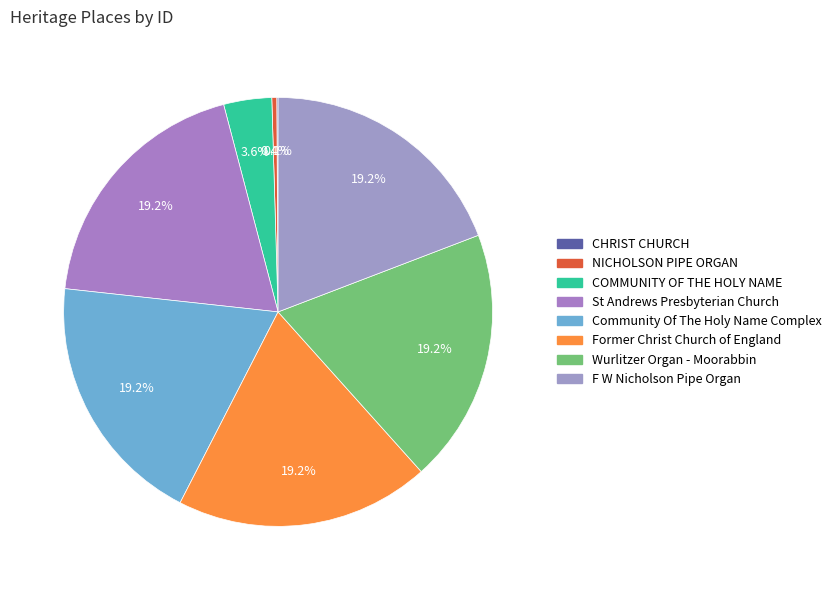

To the nearest percent, what is the average slice percentage?

12%